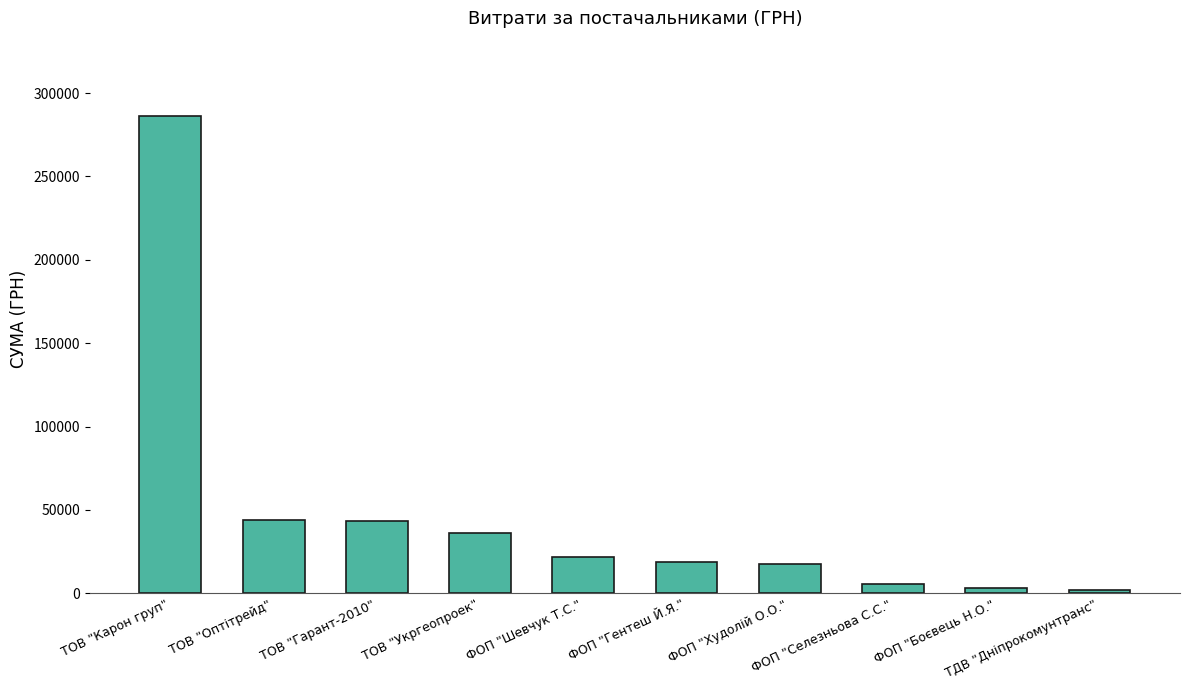

What is the value of the 2nd bar from the left?

44042.0